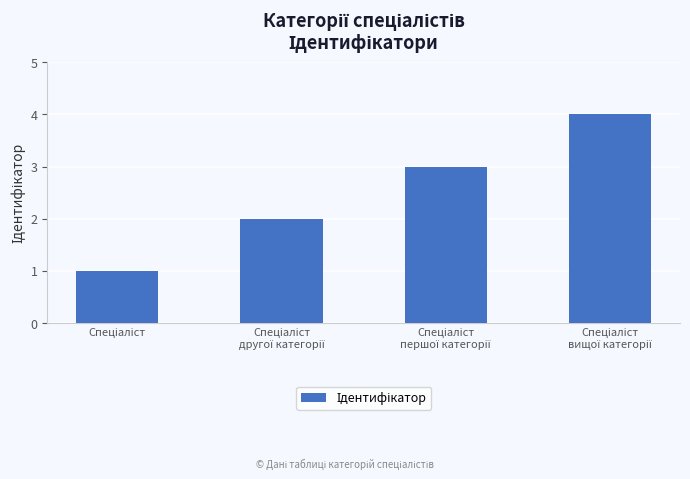

What is the greatest value displayed?

4